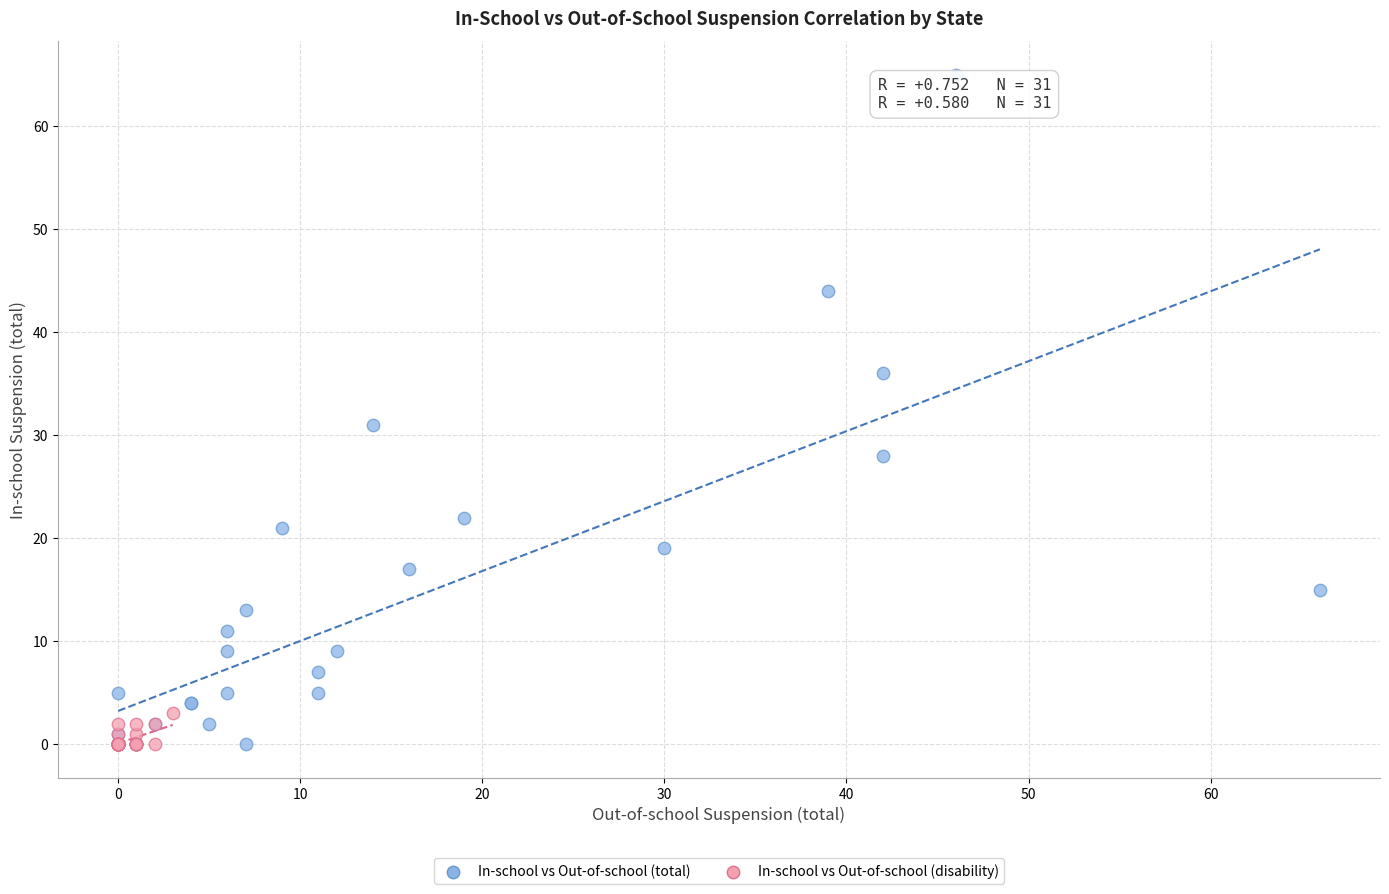

Which series contains the highest Y value?

In-school vs Out-of-school (total)